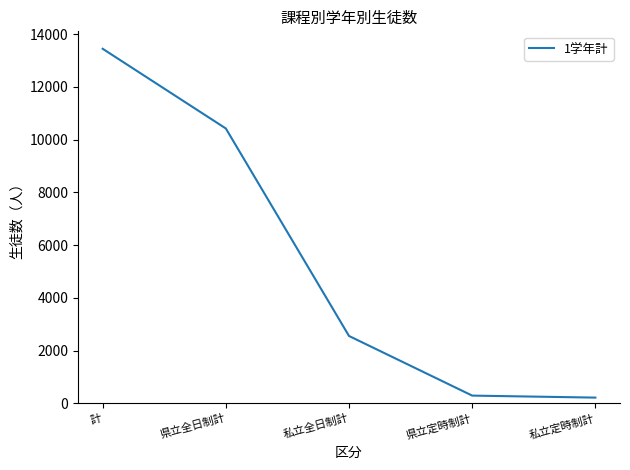

Does the chart have visible grid lines?

No